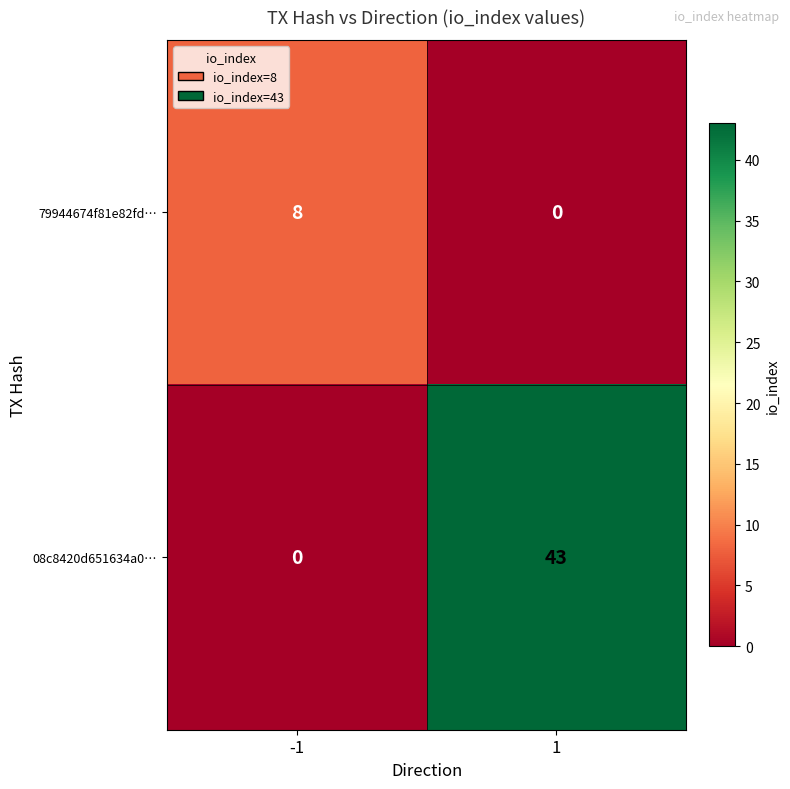

Which series has the largest total across all categories?

08c8420d651634a0…